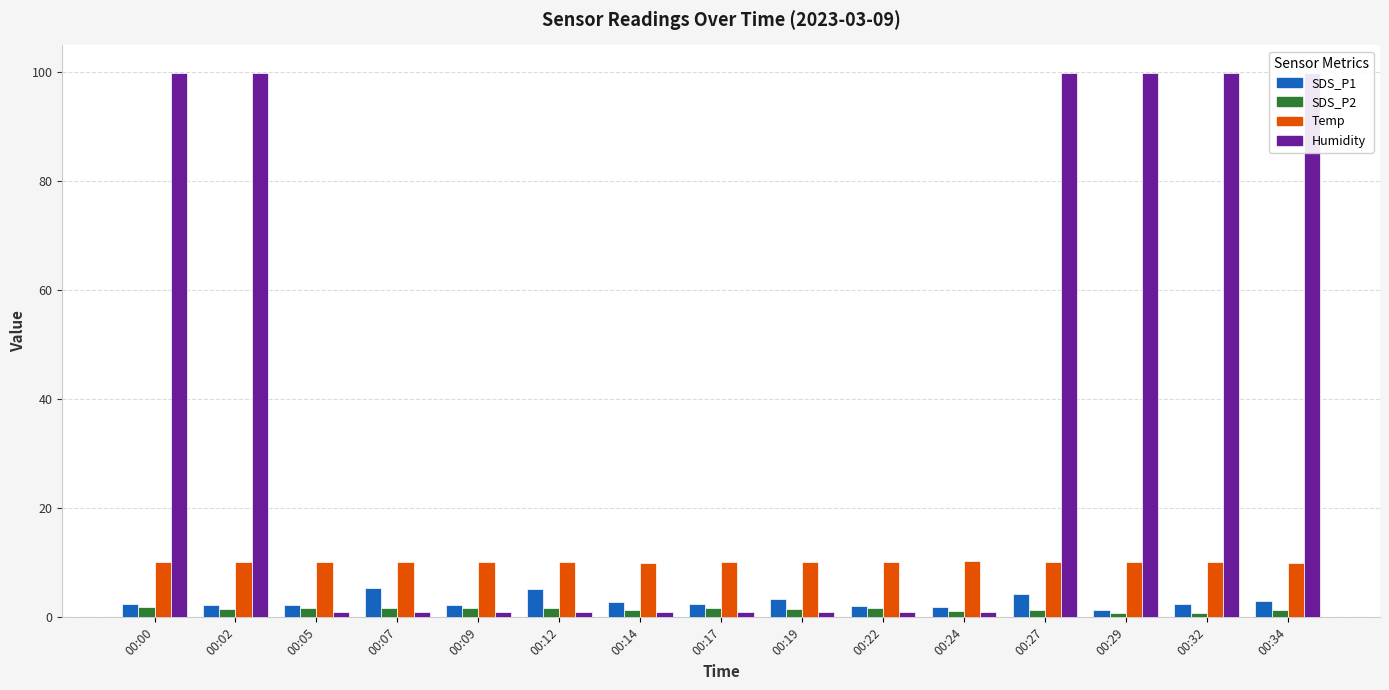

What is the value of the Humidity bar at the 2nd from the left?

99.9